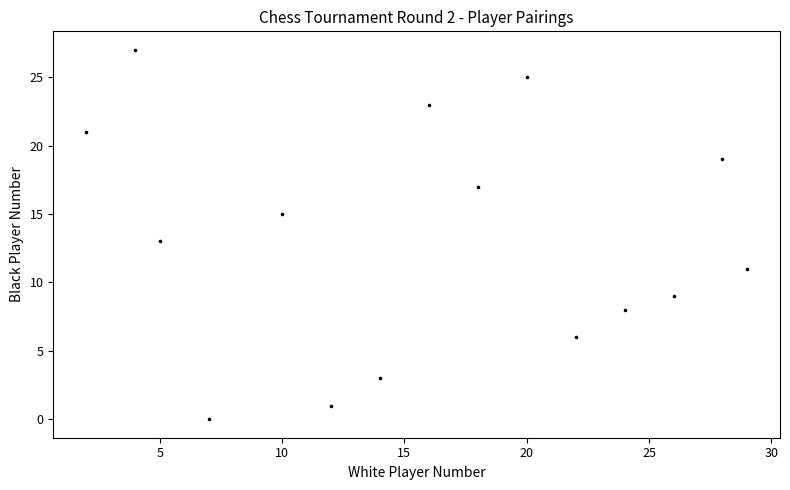

What is the range of X values (max minus min)?

27